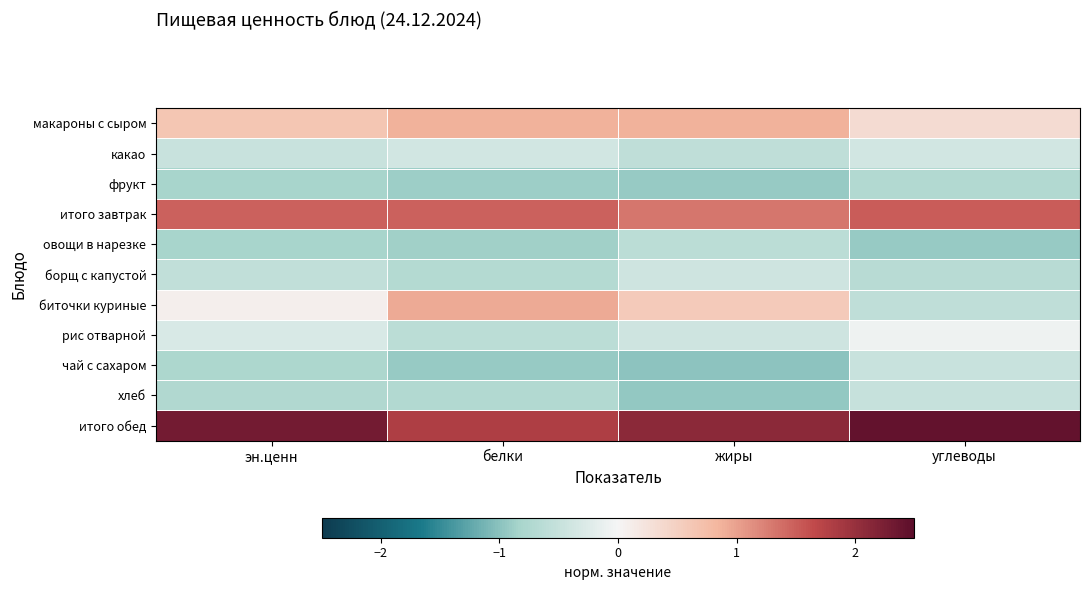

Which has a higher value, углеводы or белки?

белки